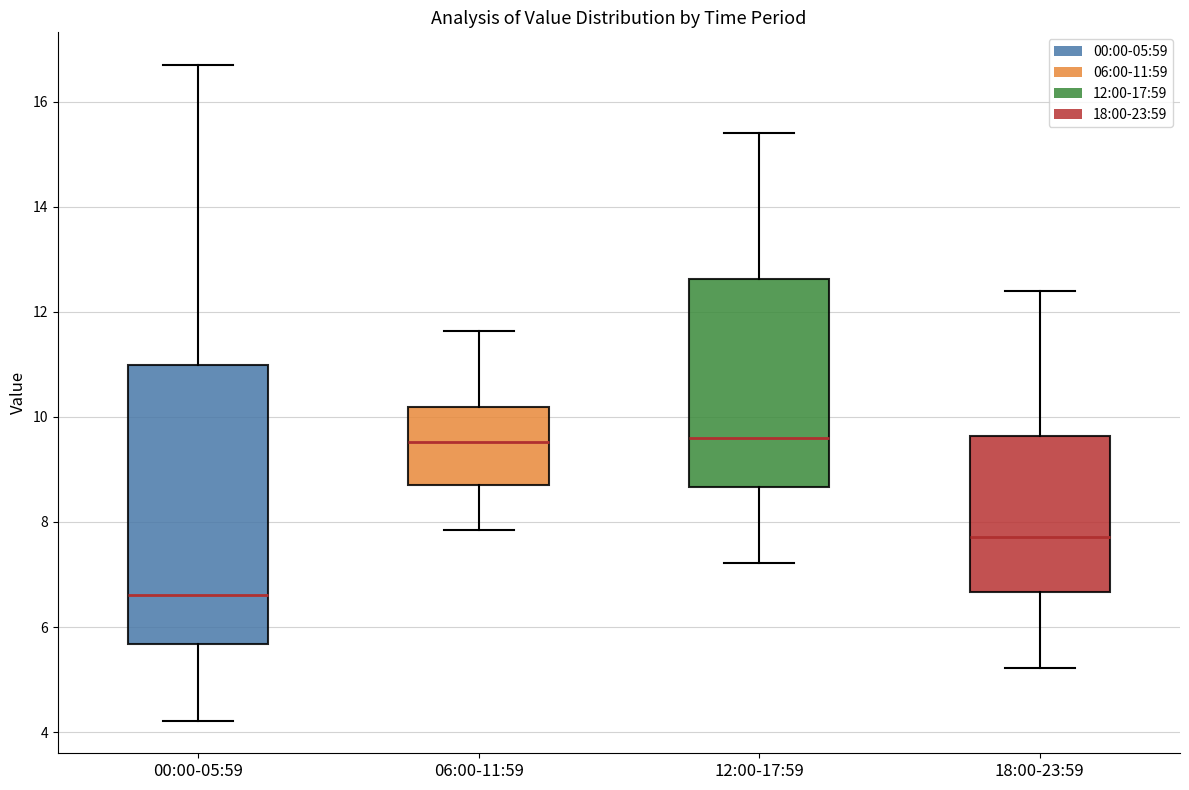

Reading left to right, read every box against the y-axis: the position of its median line, the range the box covers, and the ends of its whiskers. The values are not printed on the chart, so give them approximately, as read against the axis.

00:00-05:59: median 6.6, box 5.6 to 11.0, whiskers 4.2 to 16.8
06:00-11:59: median 9.6, box 8.8 to 10.2, whiskers 7.8 to 11.6
12:00-17:59: median 9.6, box 8.6 to 12.6, whiskers 7.2 to 15.4
18:00-23:59: median 7.8, box 6.6 to 9.6, whiskers 5.2 to 12.4